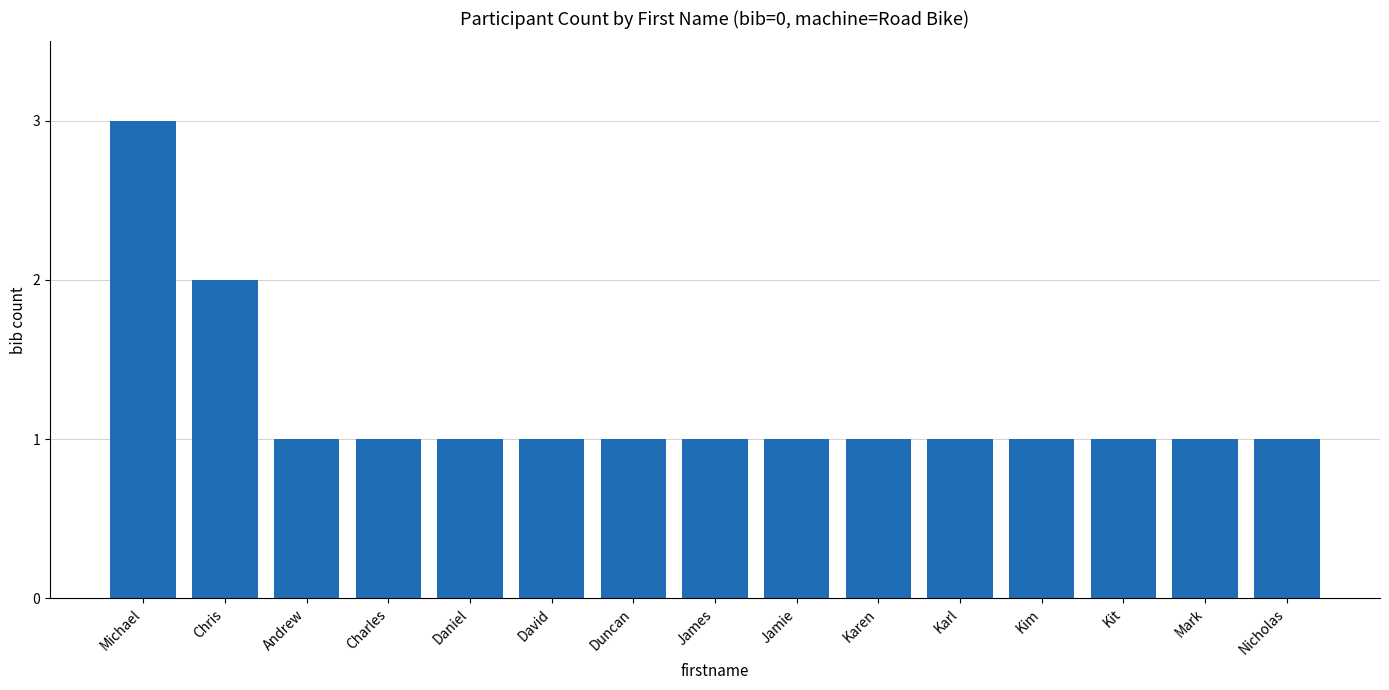

What is the label of the 2nd bar from the left?

Chris